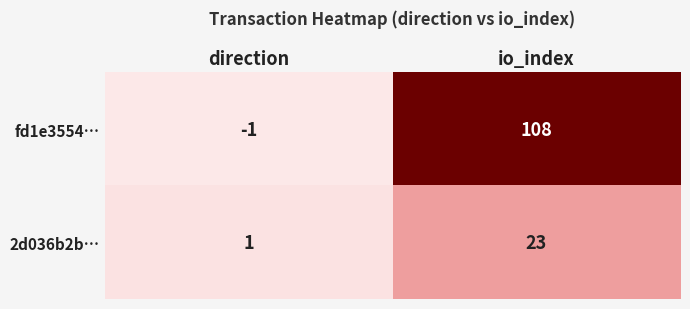

Reading left to right, what are all the values shown in this chart?

fd1e3554…: direction=-1	io_index=108
2d036b2b…: direction=1	io_index=23